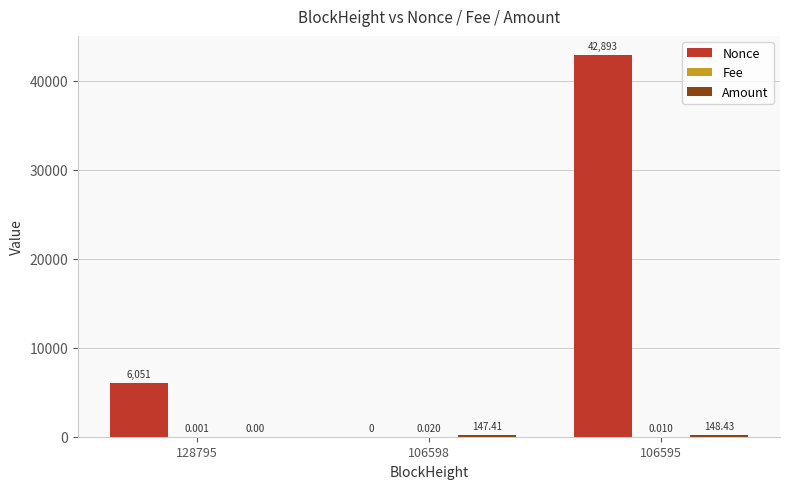

Which label corresponds to the largest value in the chart?

106595